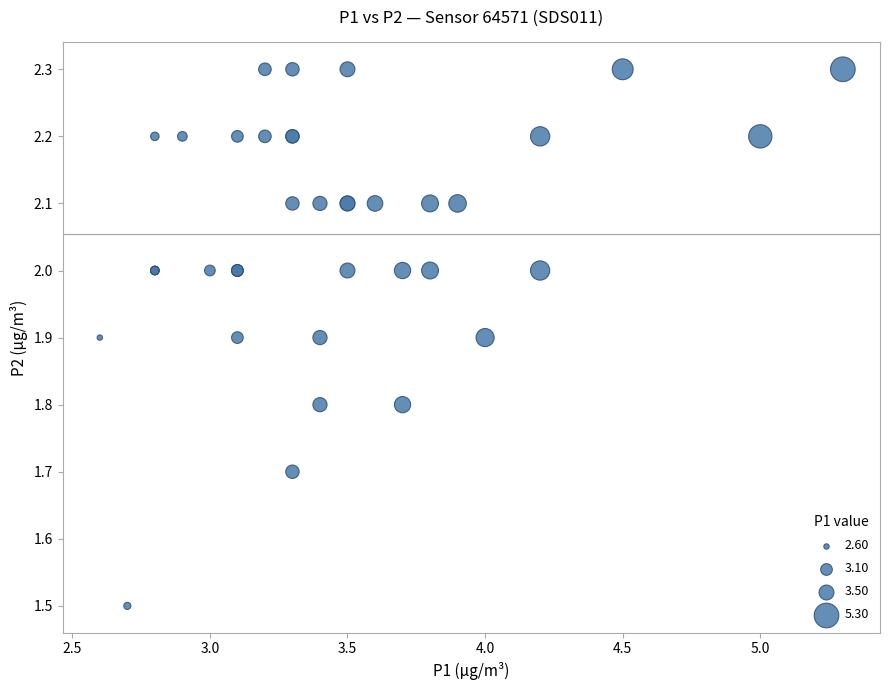

What Y value in the scatter plot is closest to 1?

1.5